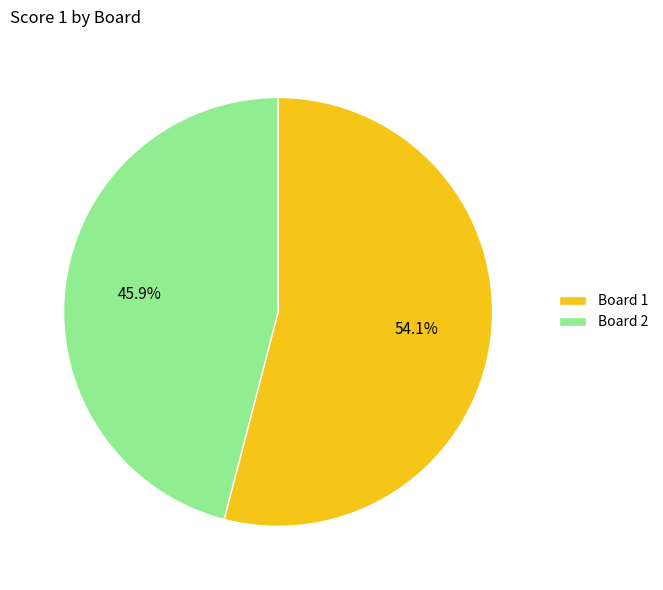

How many slices are in this pie chart?

2